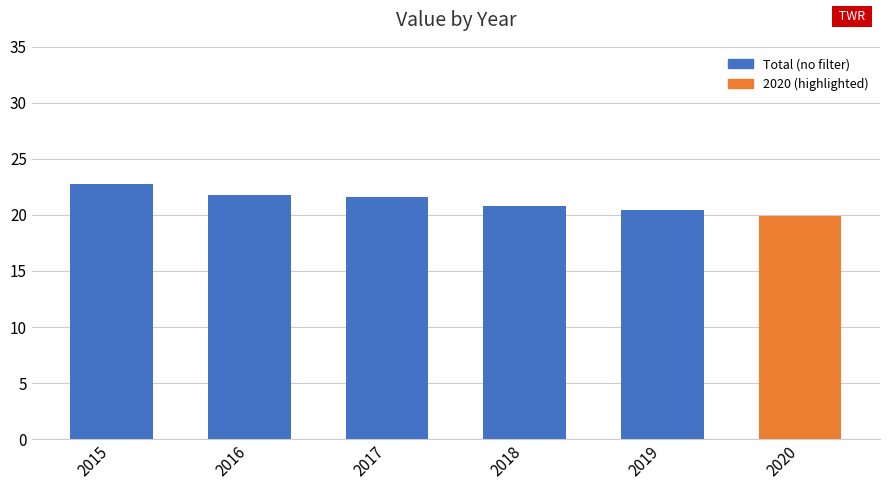

Which category has the highest value across all series?

2015